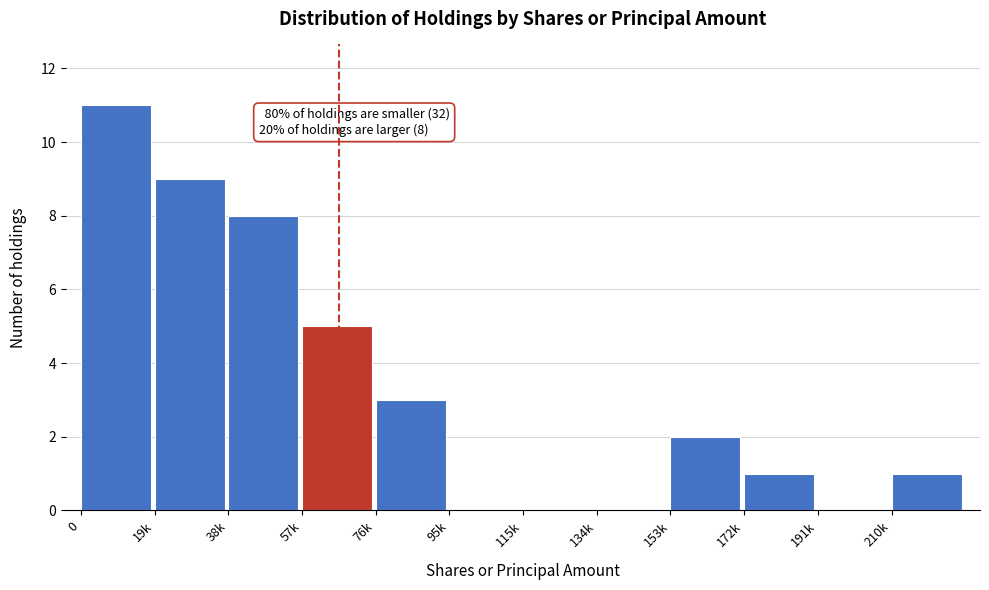

Reading left to right, extract all data points from this chart.

0=11	19k=9	38k=8	57k=5	76k=3	95k=0	115k=0	134k=0	153k=2	172k=1	191k=0	210k=1